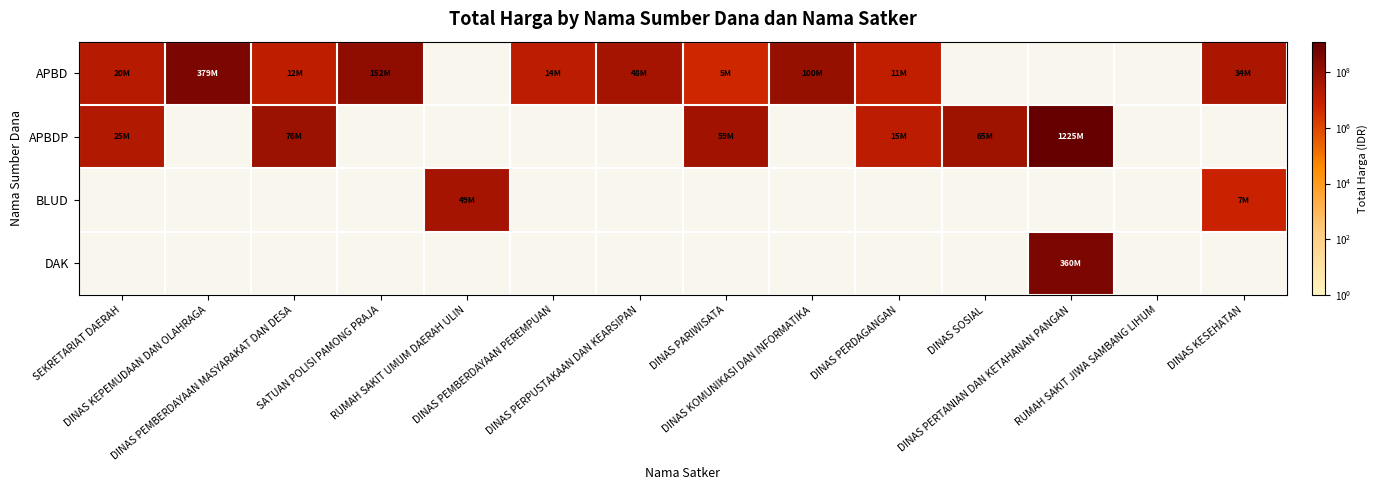

How many positive values does the APBD series have?

10